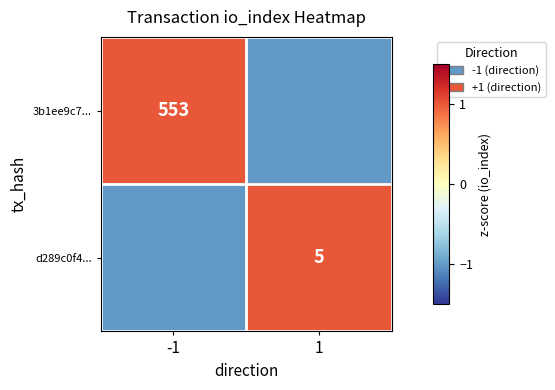

Is the value of d289c0f4... at 1 greater than the value of 3b1ee9c7... at -1?

No